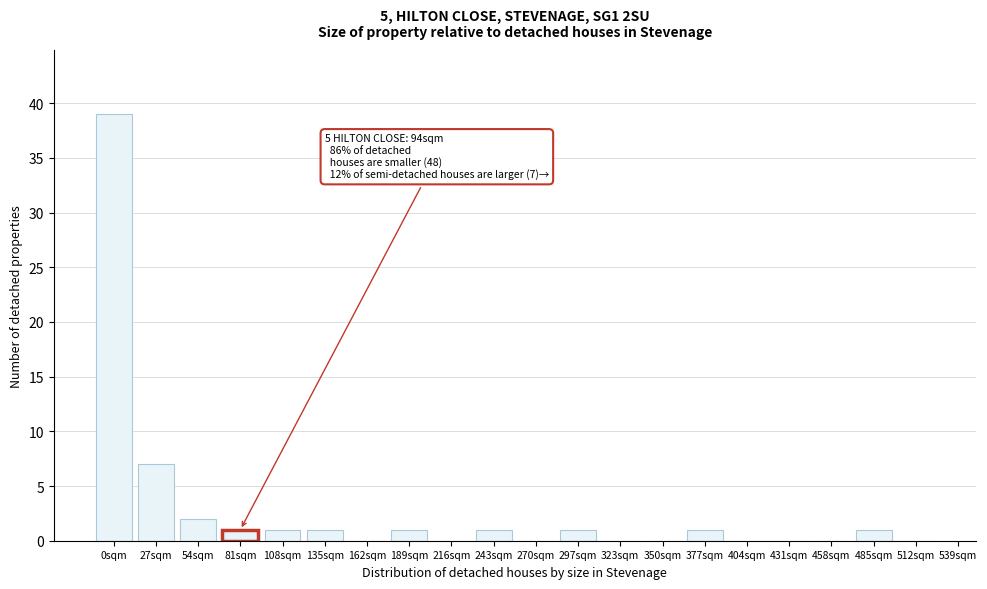

Reading right to left, list all the values displayed in this chart.

512sqm=0	485sqm=1	458sqm=0	431sqm=0	404sqm=0	377sqm=1	350sqm=0	323sqm=0	297sqm=1	270sqm=0	243sqm=1	216sqm=0	189sqm=1	162sqm=0	135sqm=1	108sqm=1	81sqm=1	54sqm=2	27sqm=7	0sqm=39